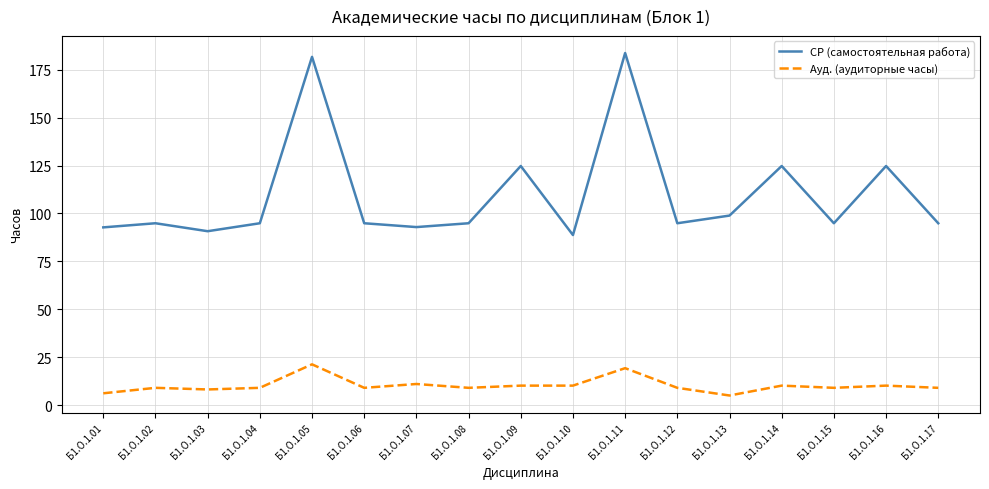

Rank the series by their maximum value, from lowest to highest.

Ауд. (аудиторные часы), СР (самостоятельная работа)